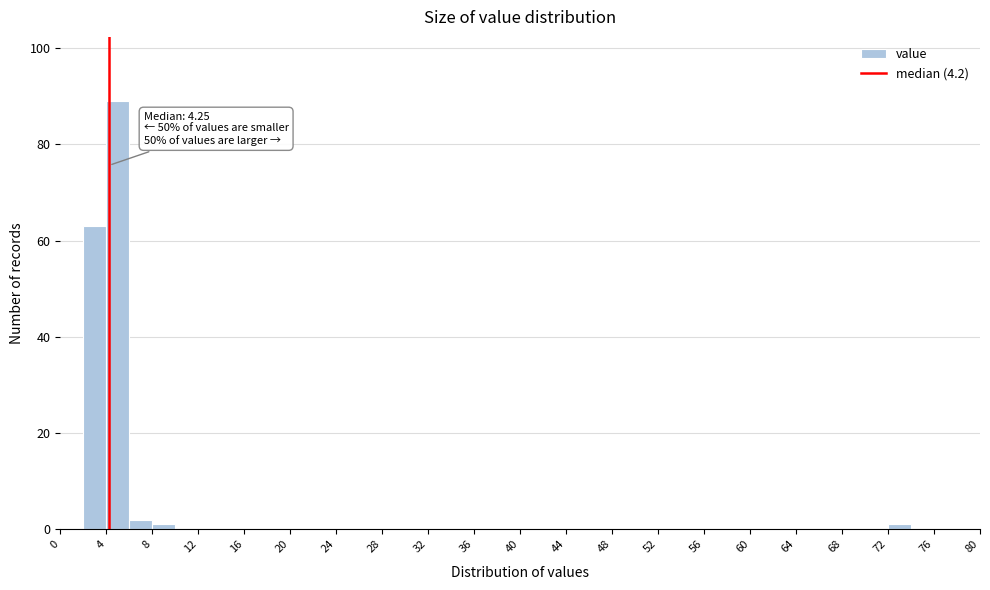

Over which range of the x-axis is the bar tallest?

4 to 6